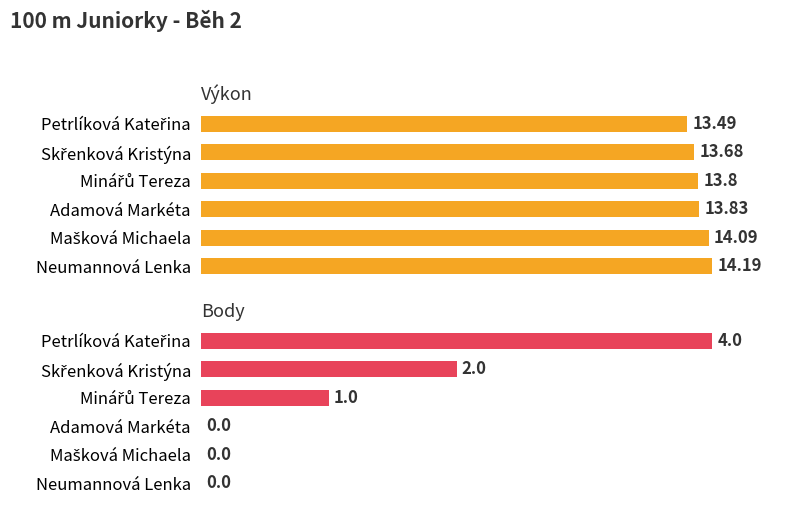

Which has a higher value, Skřenková Kristýna or Minářů Tereza?

Minářů Tereza